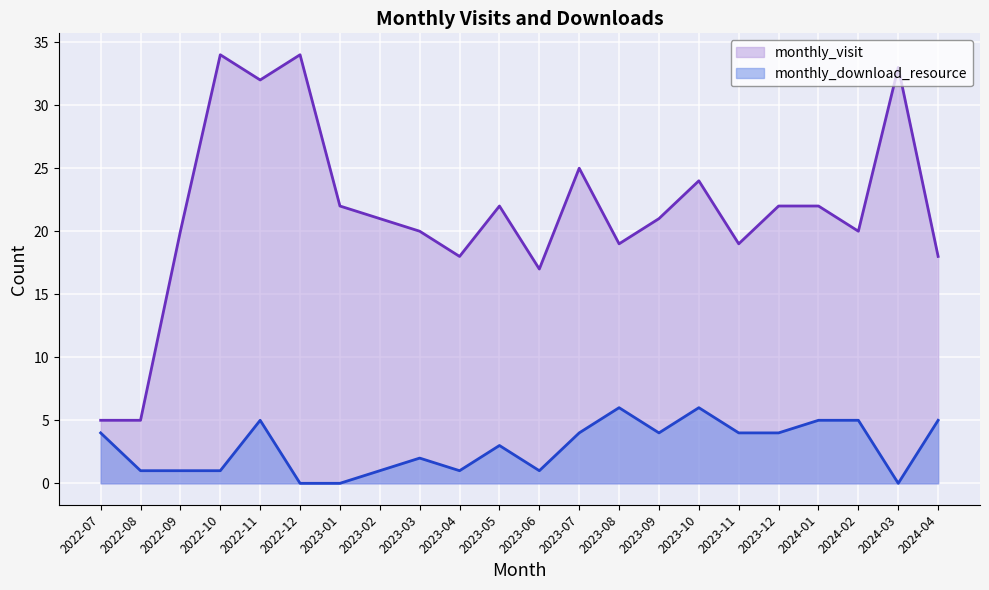

Where is monthly_download_resource nearest to the value 3?

2023-05